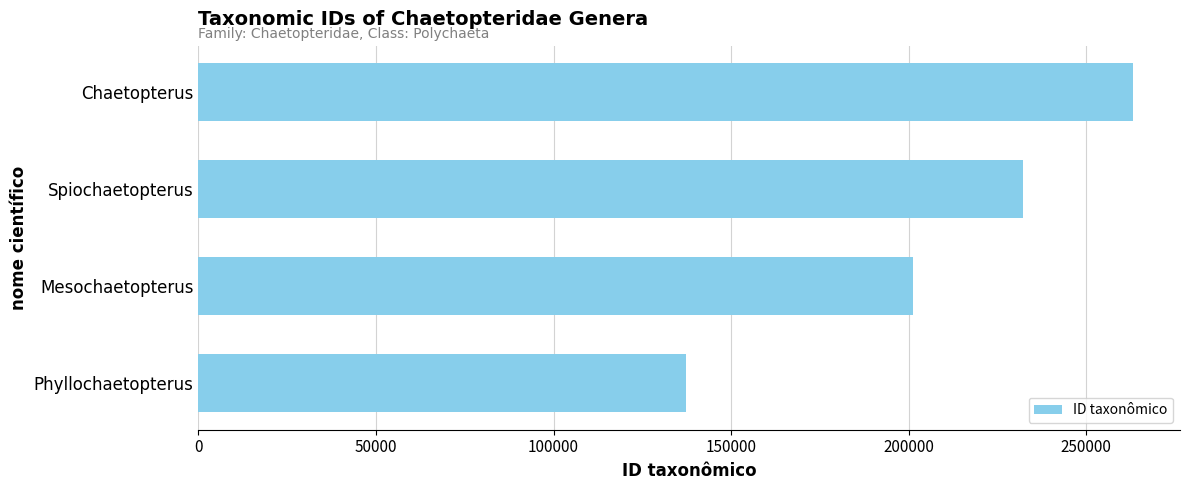

Is it true that the value at Chaetopterus is 263210?

True